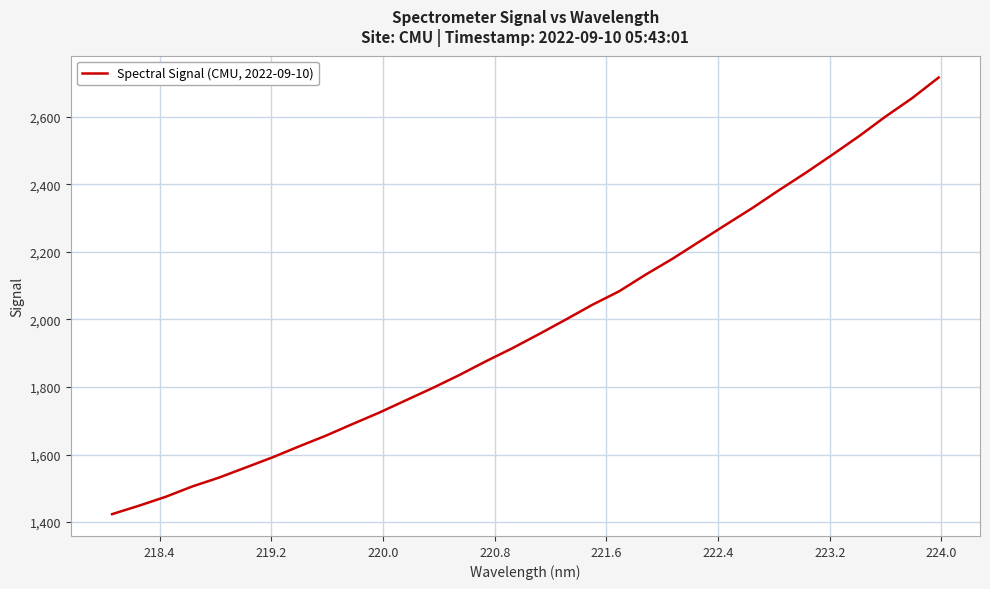

What is the greatest value displayed?

2716.2